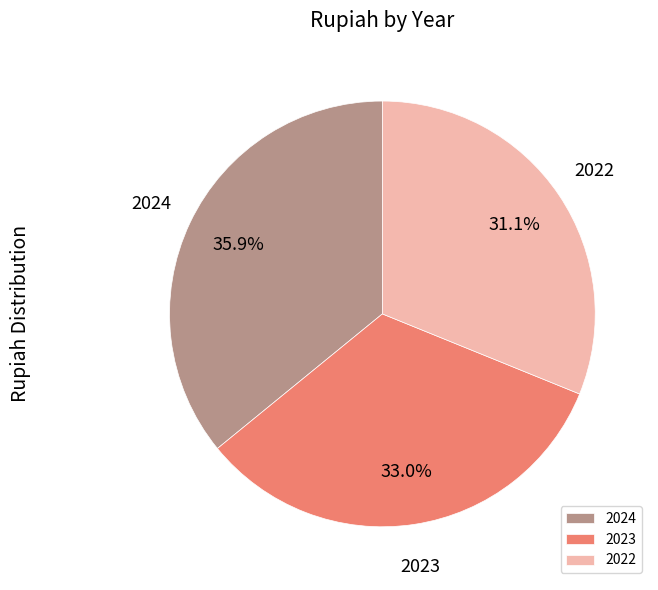

Count the number of slices in the pie.

3